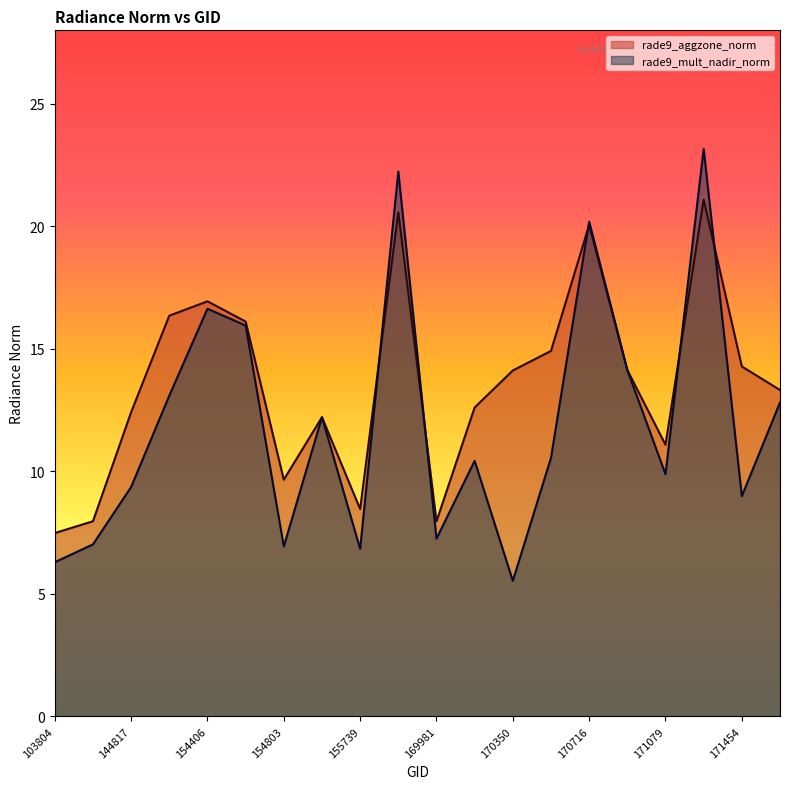

What is the difference between the highest and lowest values at 169981?

0.7